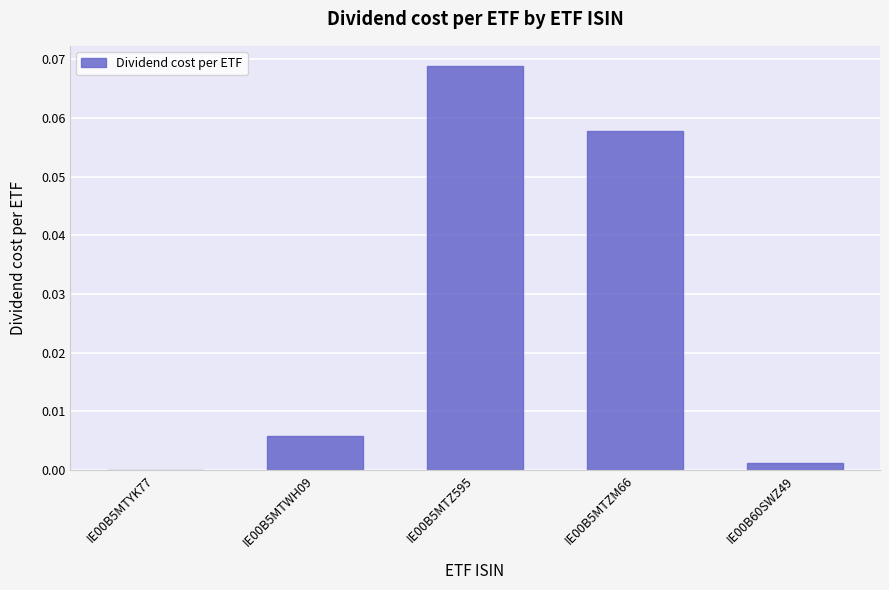

At which category does the chart reach its peak across all series?

IE00B5MTZ595